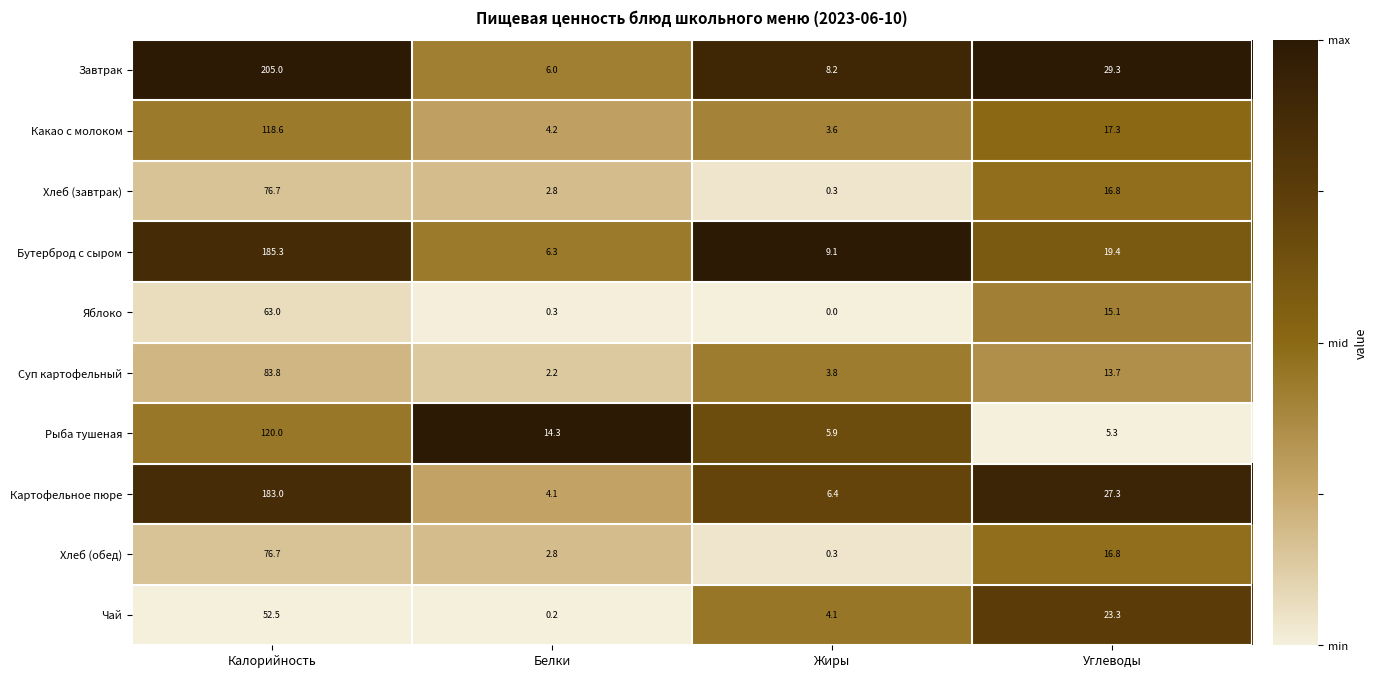

Read the Чай value at Калорийность.

52.5